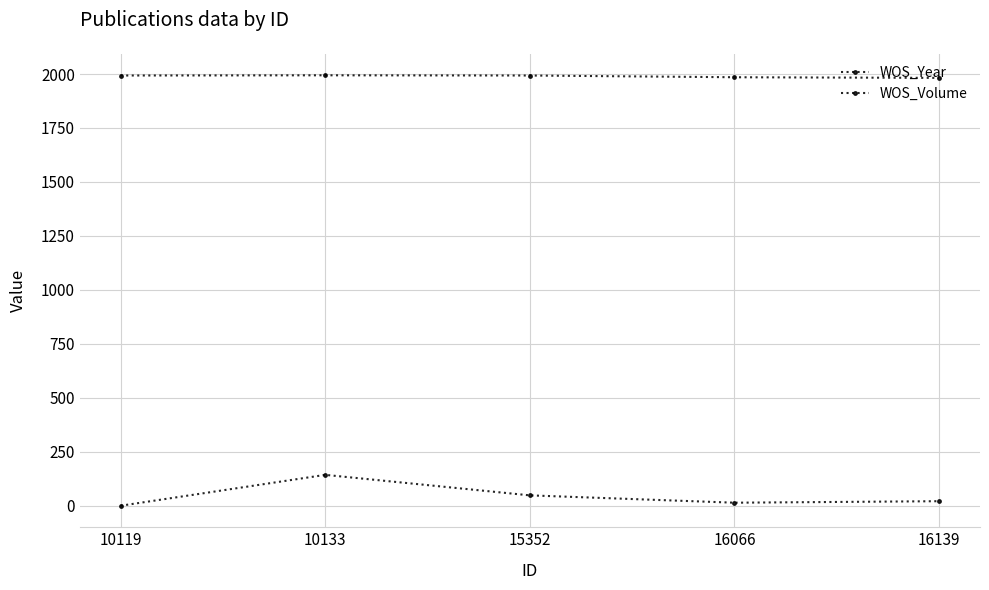

How many data points in WOS_Year are less than 1993?

2